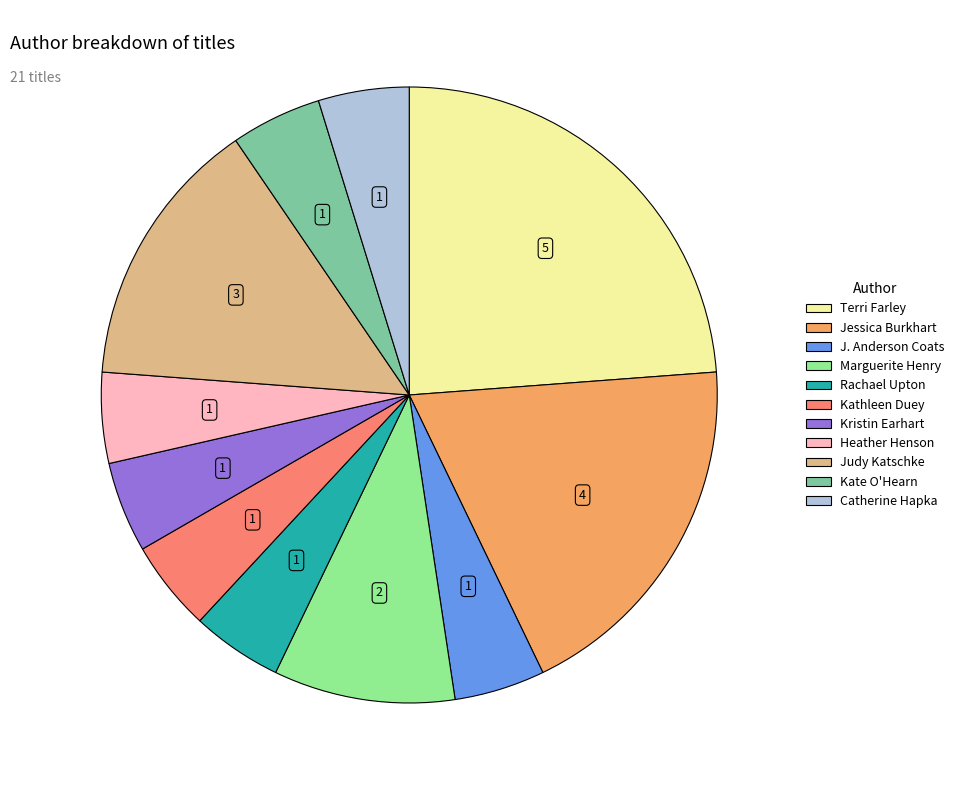

Is the sum of J. Anderson Coats and Kate O'Hearn greater than half?

No